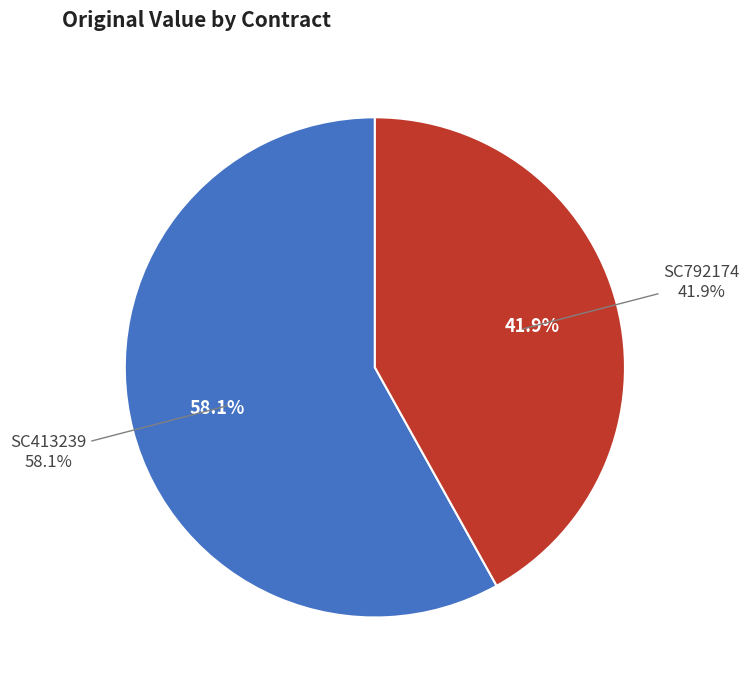

True or false: SC413239 accounts for 58% of the total.

True